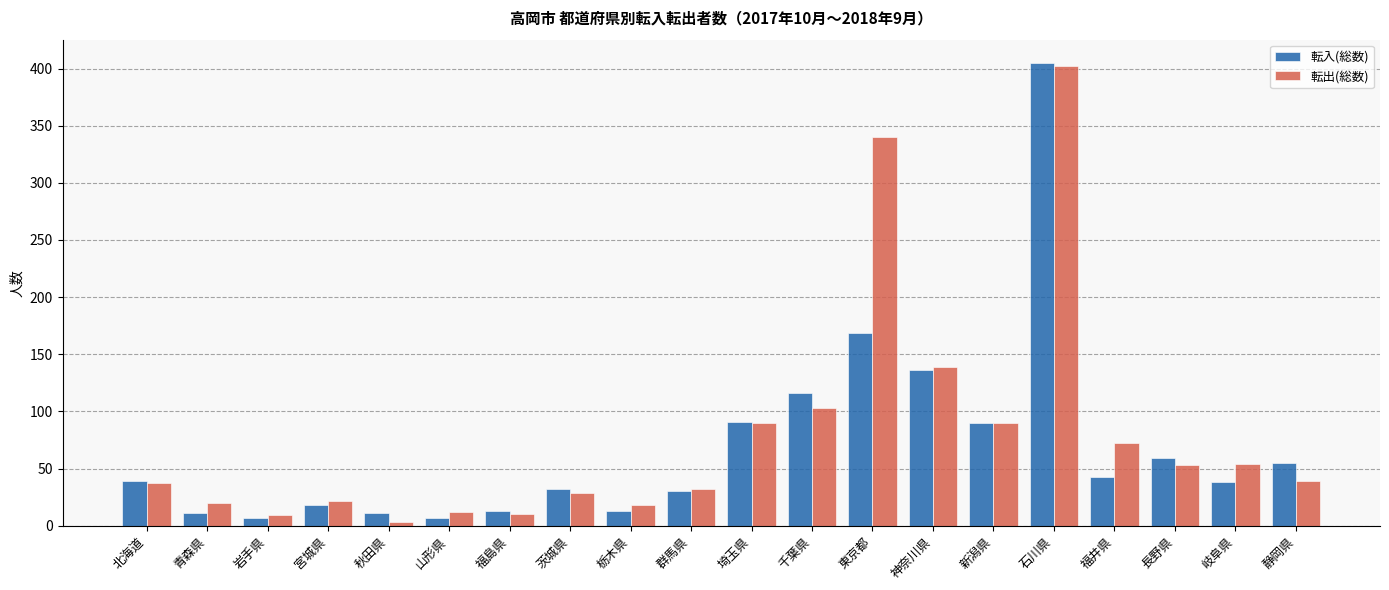

How many bars are there in each group?

2